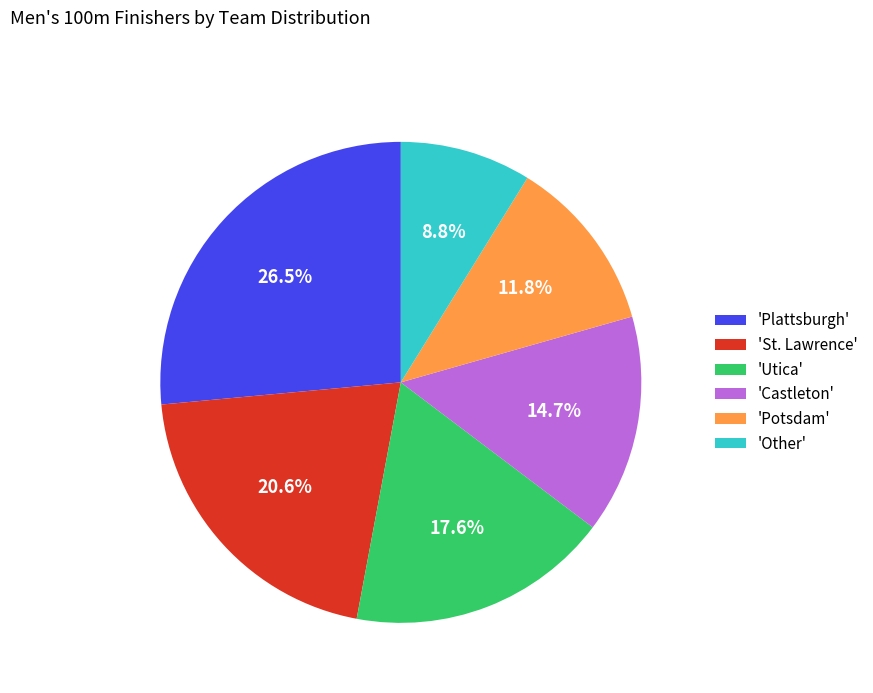

Is there a majority slice in this chart?

No